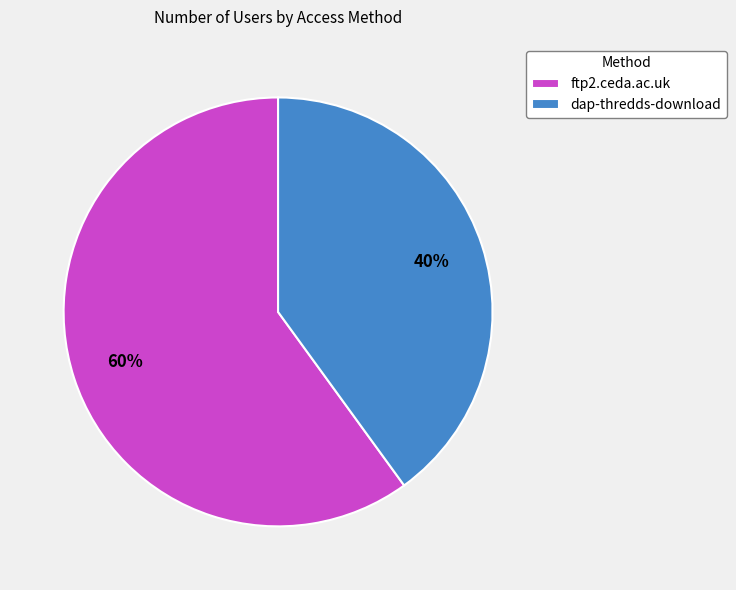

What is the smallest slice in the pie chart?

dap-thredds-download